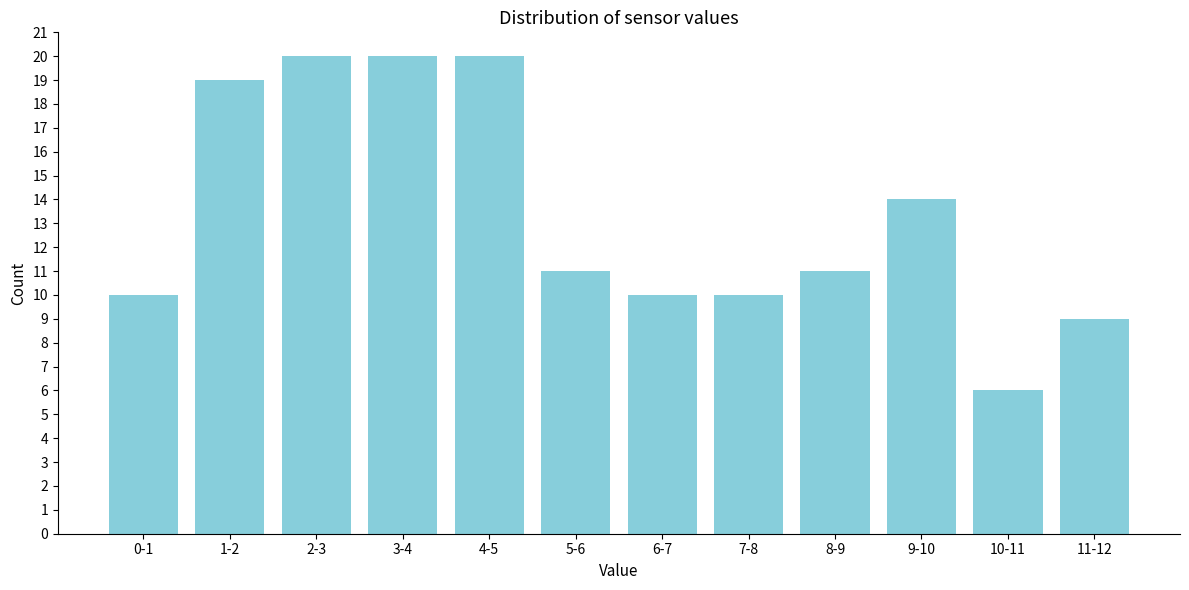

Reading left to right, transcribe all the data shown in this chart.

10	19	20	20	20	11	10	10	11	14	6	9